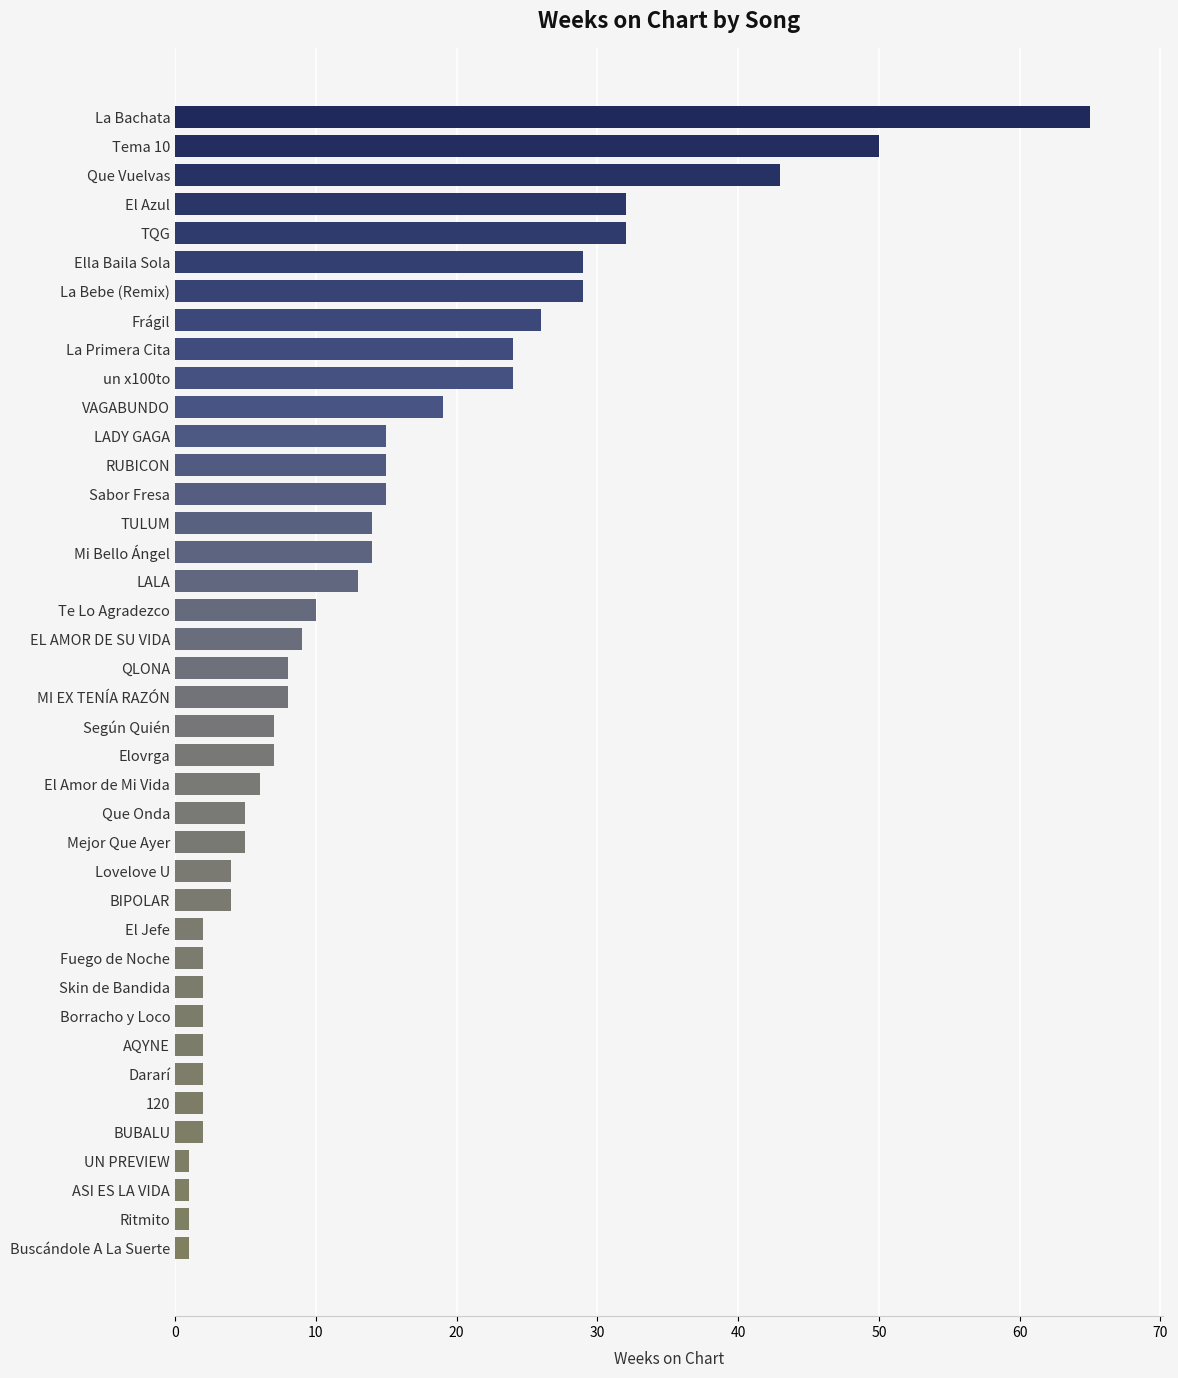

Which has a higher value, ASI ES LA VIDA or Mejor Que Ayer?

Mejor Que Ayer